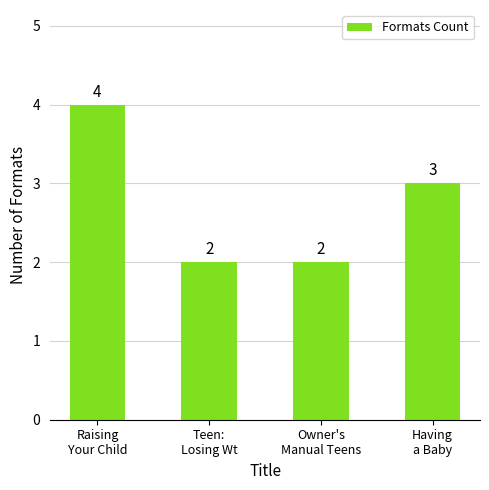

What is the label of the 2nd bar from the left?

Teen:
Losing Wt